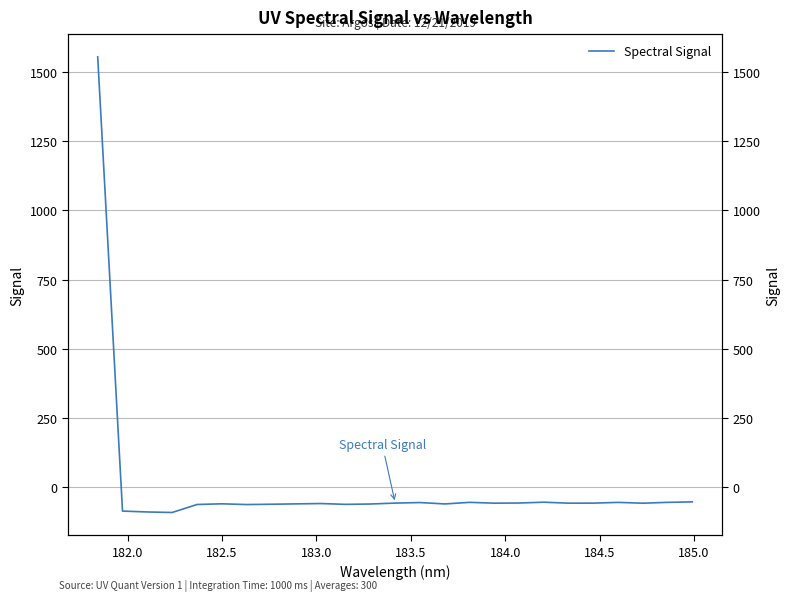

What is the sum of all values?

87.0